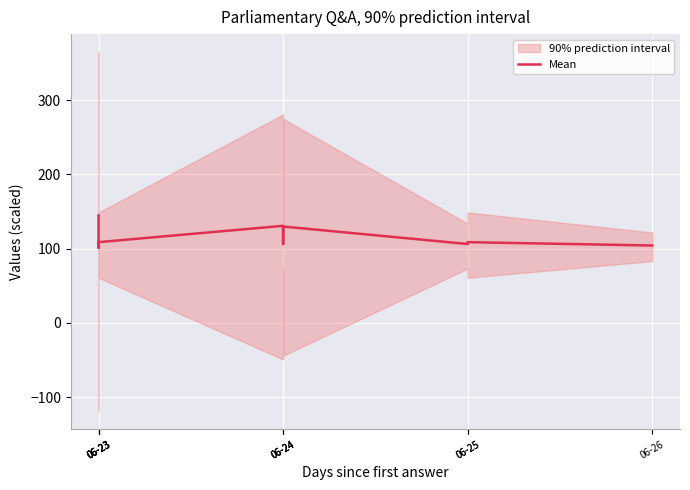

The value at 06-23 is 199.3. True or false?

False